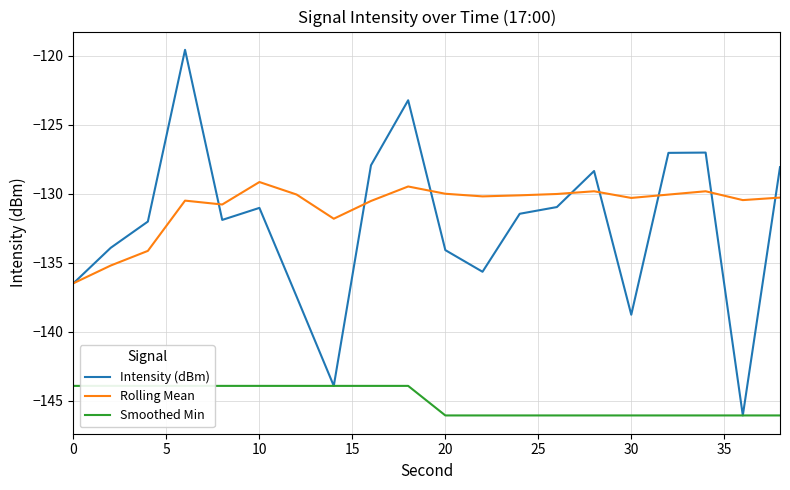

Reading left to right, extract all data points from this chart.

Intensity (dBm): -136.5	-133.9	-132.0	-119.6	-131.9	-131.0	-137.4	-143.9	-127.9	-123.2	-134.1	-135.6	-131.4	-131.0	-128.3	-138.8	-127.0	-127.0	-146.1	-128.1
Rolling Mean: -136.5	-135.2	-134.1	-130.5	-130.8	-129.1	-130.0	-131.8	-130.5	-129.5	-130.0	-130.2	-130.1	-130.0	-129.8	-130.3	-130.1	-129.8	-130.5	-130.3
Smoothed Min: -143.9	-143.9	-143.9	-143.9	-143.9	-143.9	-143.9	-143.9	-143.9	-143.9	-146.1	-146.1	-146.1	-146.1	-146.1	-146.1	-146.1	-146.1	-146.1	-146.1